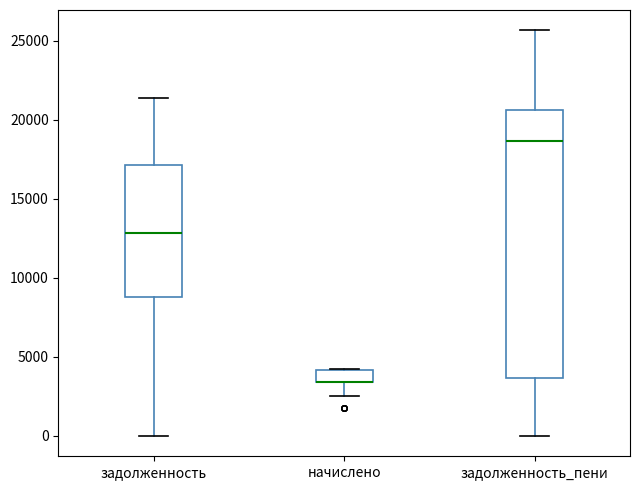

Reading left to right, transcribe this box plot: for each box, give where its median line is, the range the box spans, and where its two whiskers end, as read against the y-axis. The values are not printed on the chart, so give them approximately, as read against the axis.

задолженность: median 13000, box 9000 to 17000, whiskers 0 to 21500
начислено: median 3500 (drawn on the box's lower edge), box 3500 to 4000, whiskers 2500 to 4500
задолженность_пени: median 18500, box 3500 to 20500, whiskers 0 to 25500